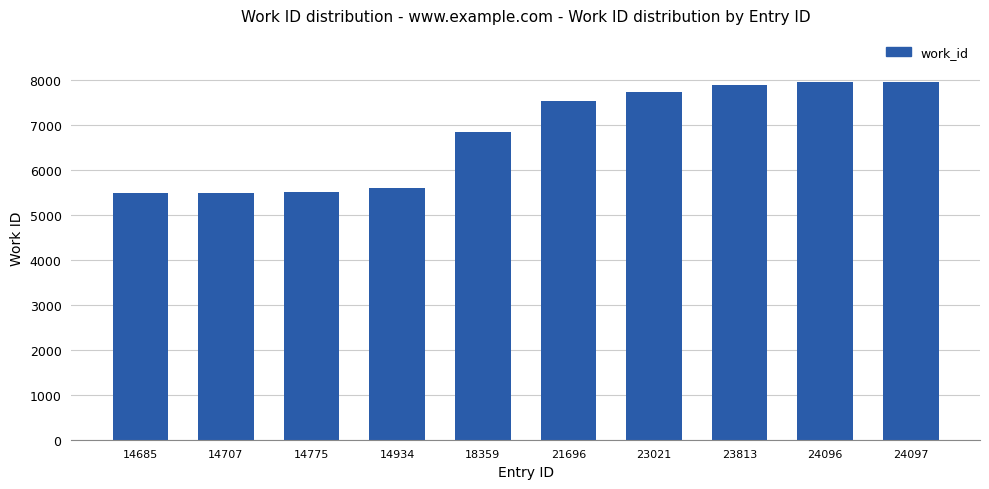

Approximately how many times larger is the value at 23813 compared to 14685?

1.4